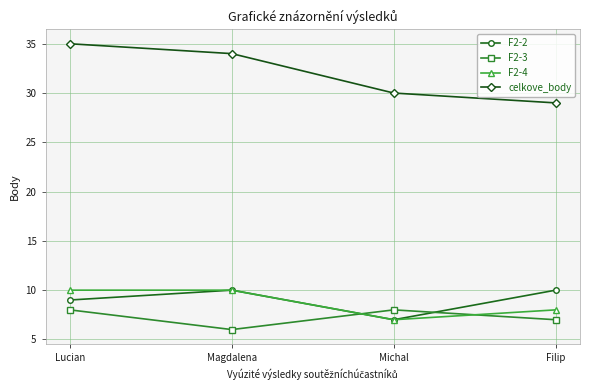

Is the value of celkove_body at Lucian greater than the value of F2-4 at Magdalena?

Yes